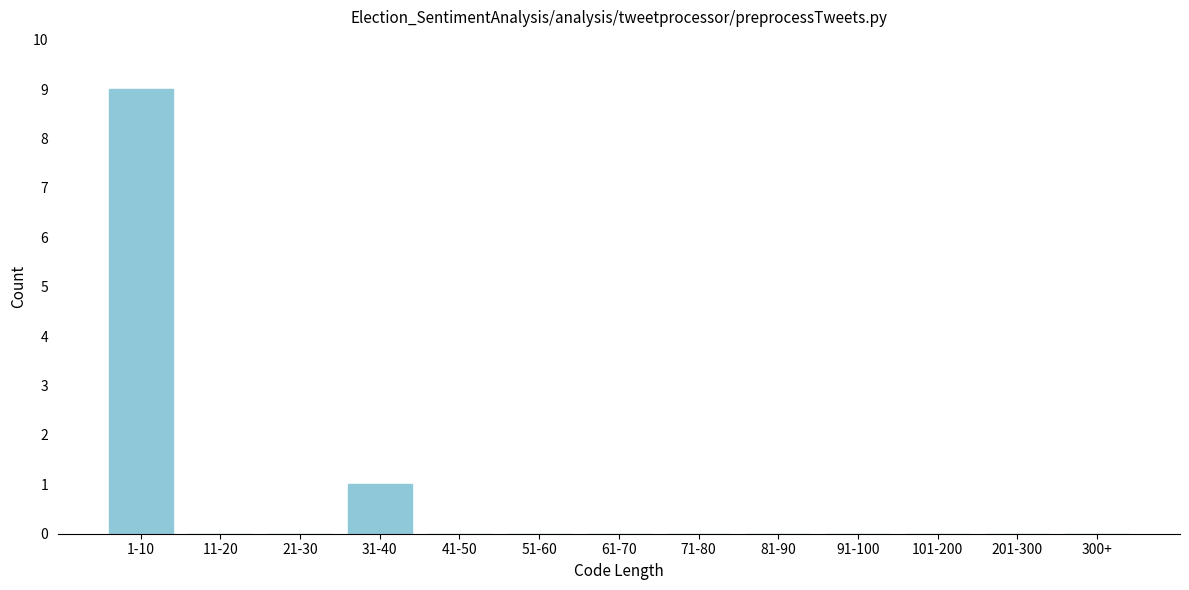

Reading left to right, list all the values displayed in this chart.

1-10=9	11-20=0	21-30=0	31-40=1	41-50=0	51-60=0	61-70=0	71-80=0	81-90=0	91-100=0	101-200=0	201-300=0	300+=0